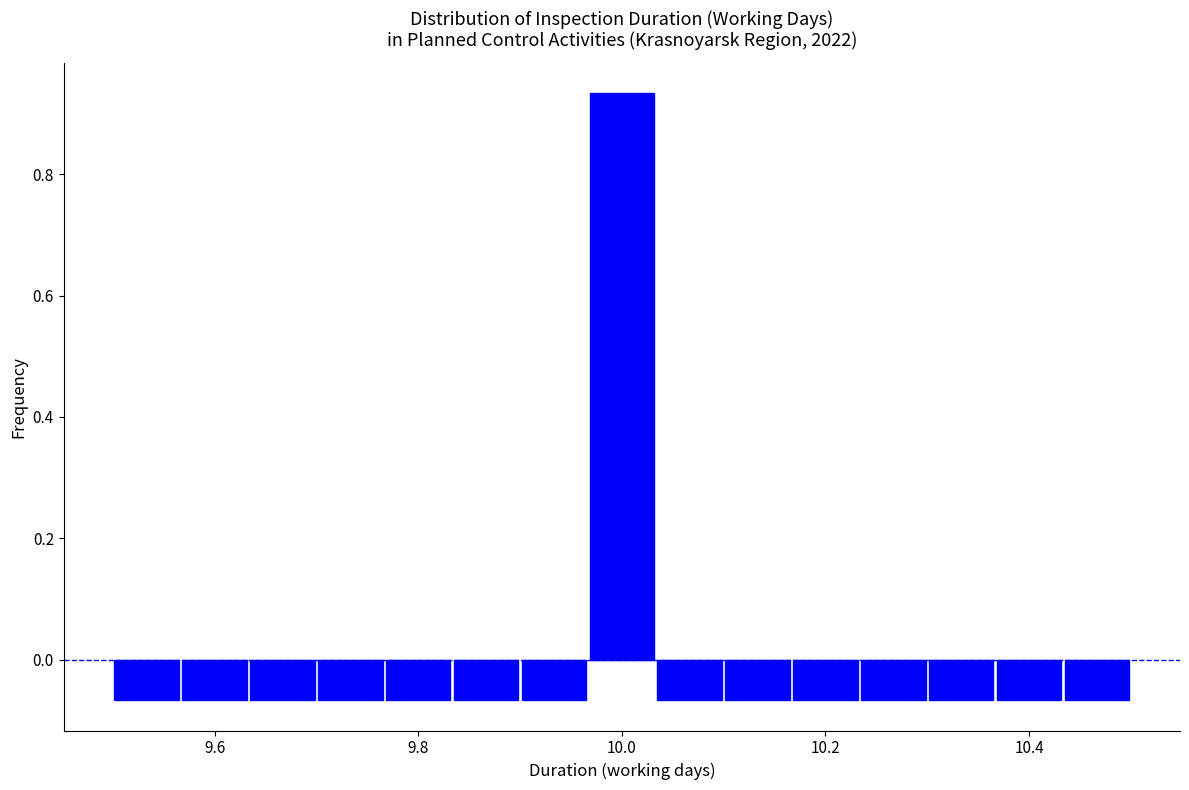

Read against the x-axis, roughly where is the centre of the tallest bar?

10.00